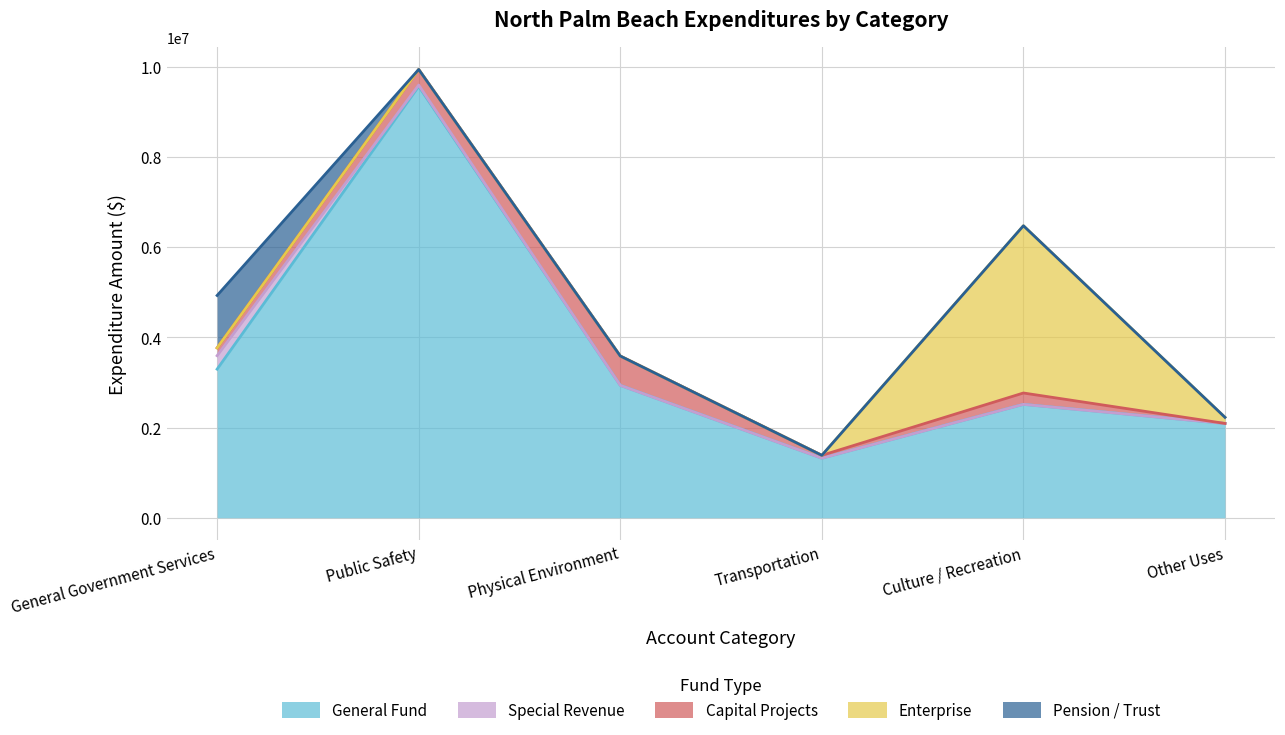

Which category has the highest value in the General Fund series?

Public Safety